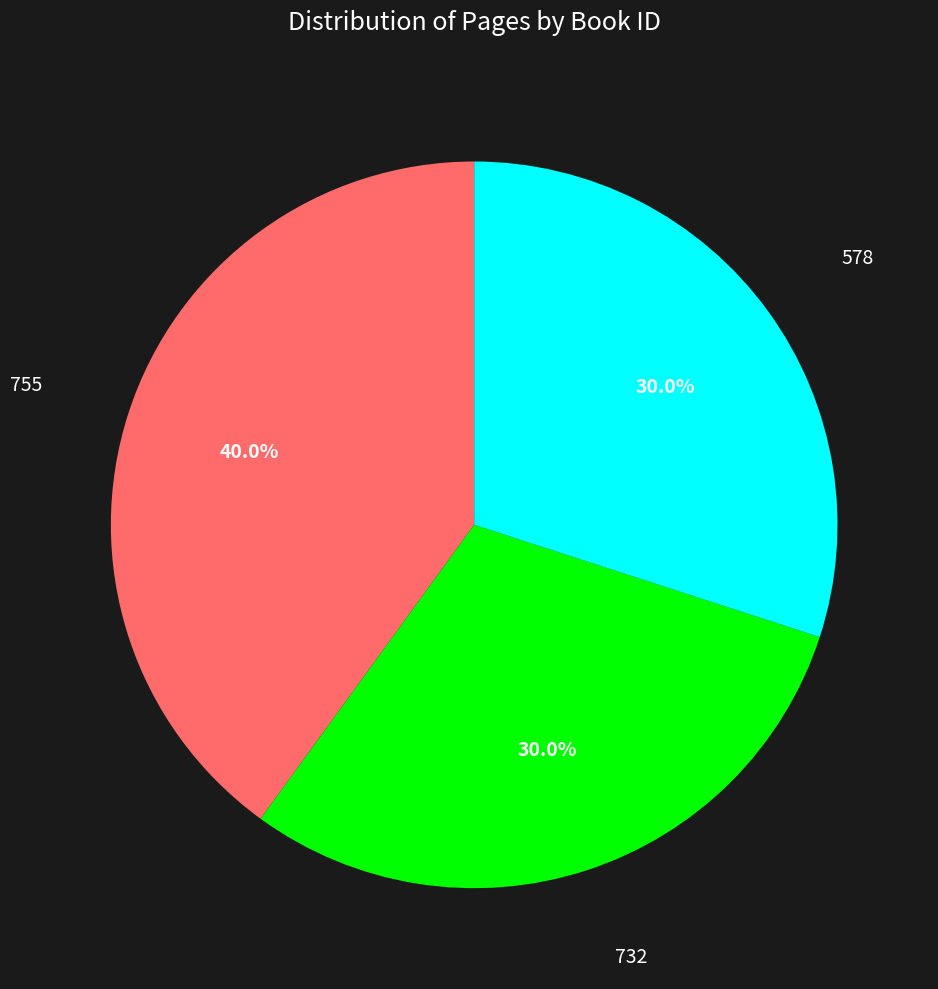

To the nearest percent, what is the difference between the largest and smallest slice percentages?

10%